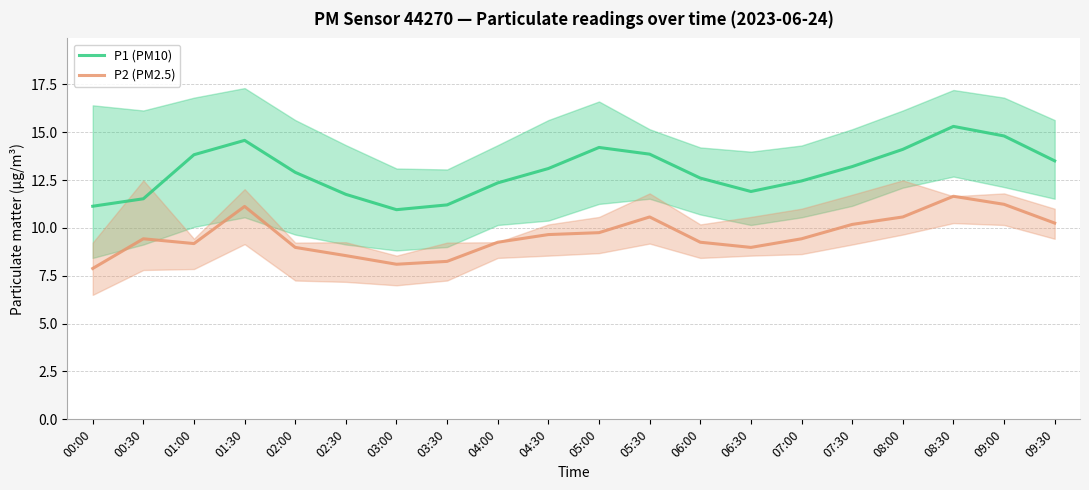

What is the total value across all series at 08:00?

24.7